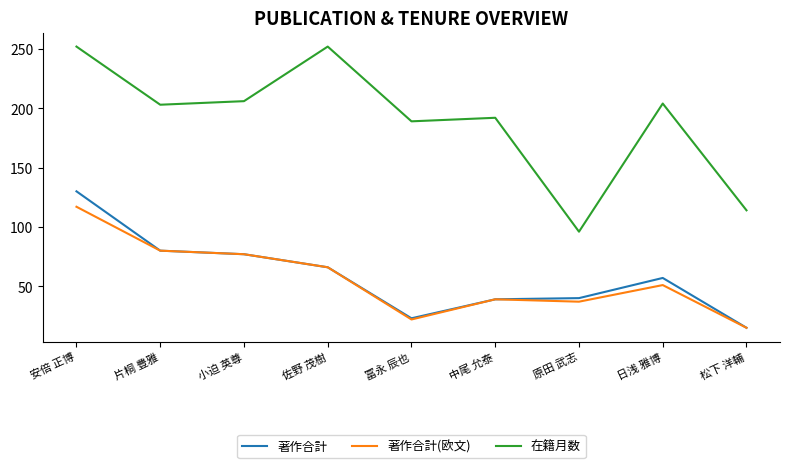

True or false: 在籍月数 and 著作合計 cross at least once.

False